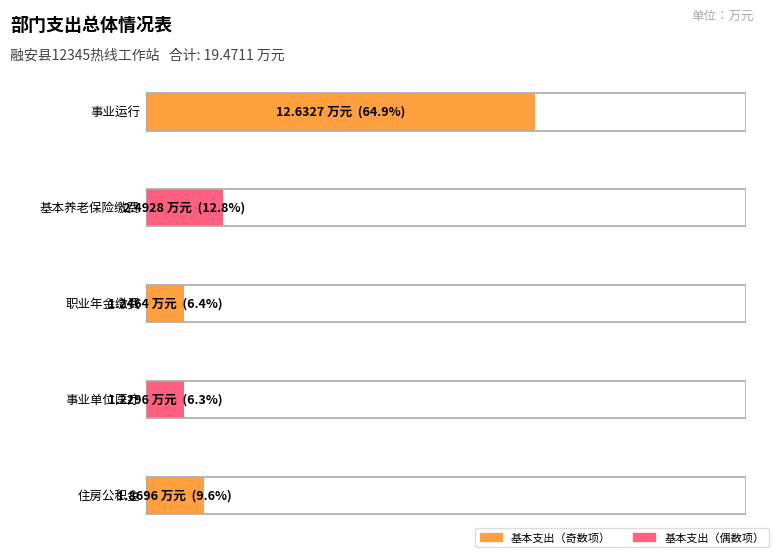

What is the sum of all values?

19.5